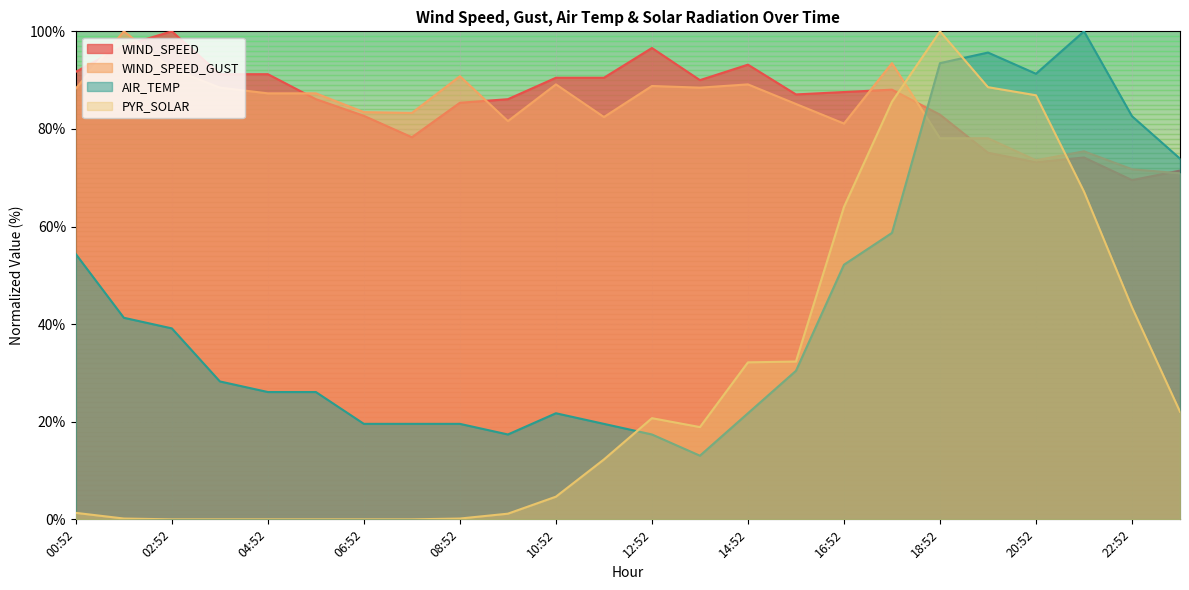

How many lines are shown in the chart?

4